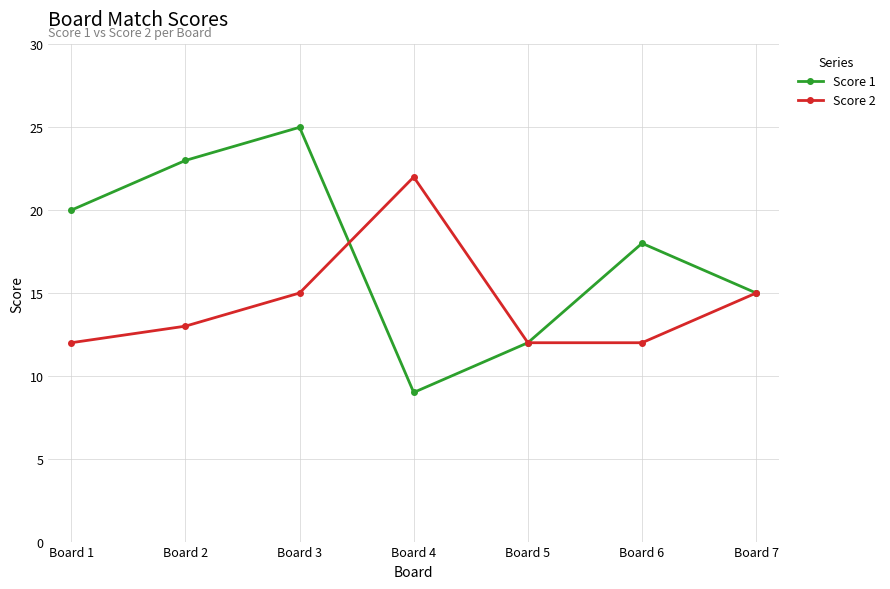

Is this an area chart (filled region under the line)?

No